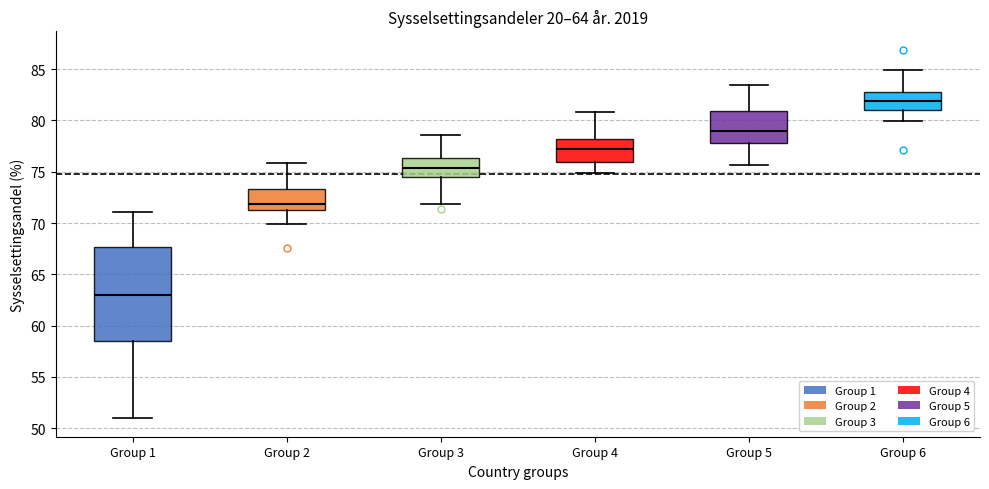

Where is the upper edge of the box for Group 4 on the y-axis? The values are not printed on the chart, so give them approximately, as read against the axis.

78.0